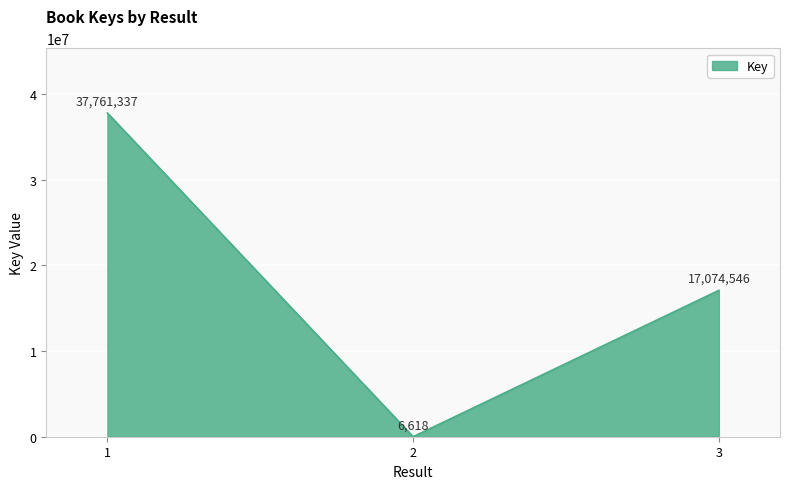

What is the ratio of the value at 1 to the value at 3?

2.2